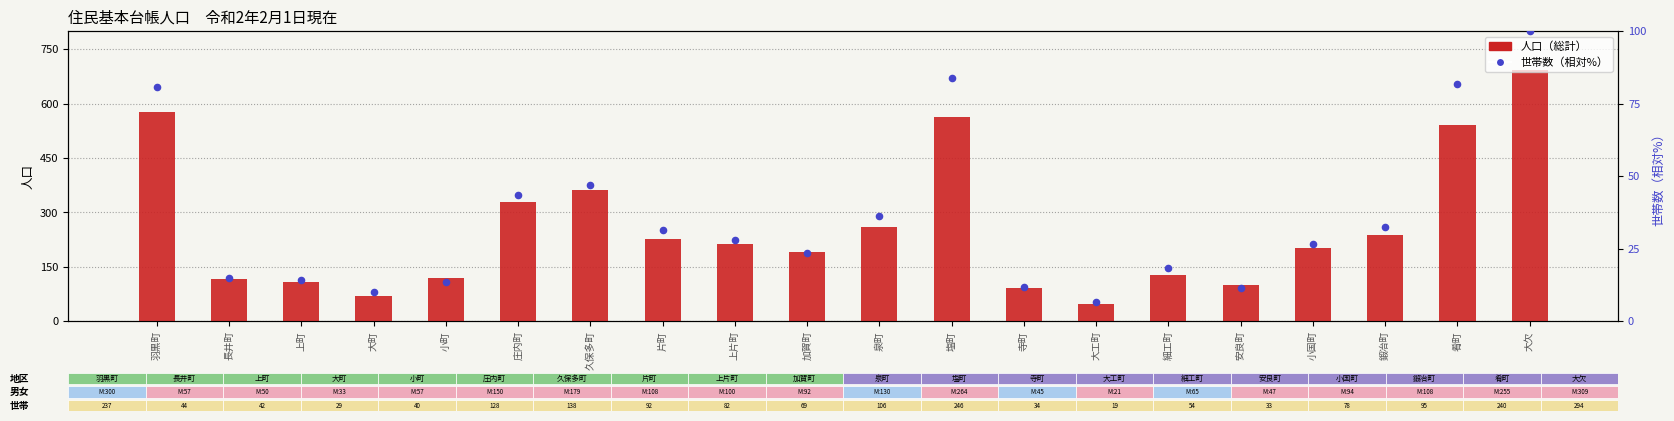

At which category is the sum across all series the highest?

大欠